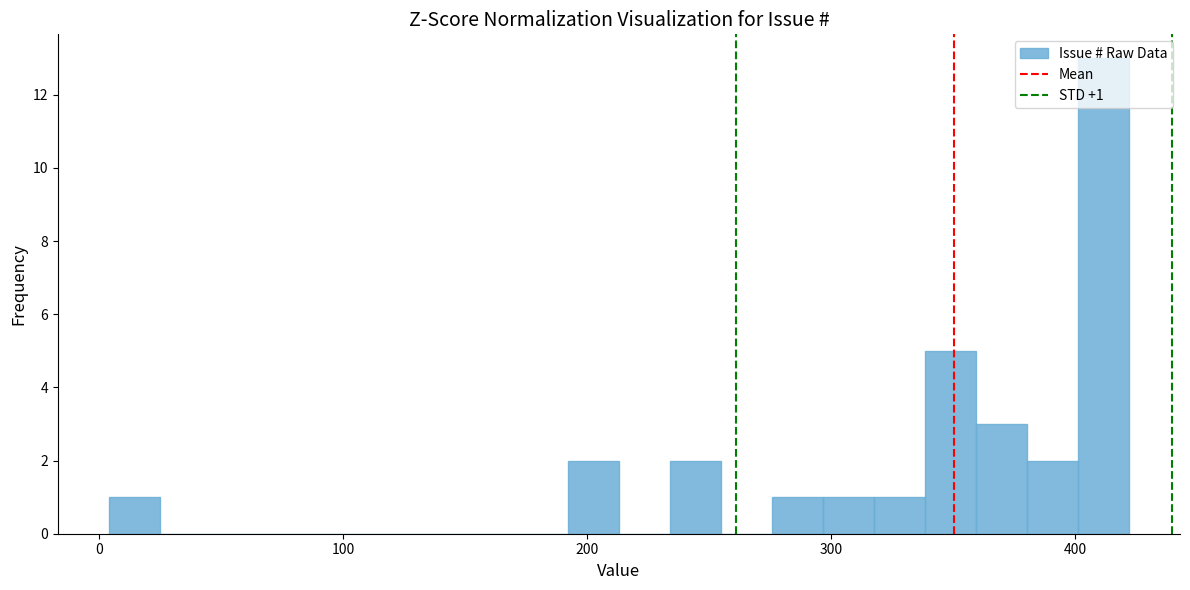

Read against the x-axis, roughly where is the centre of the tallest bar?

410